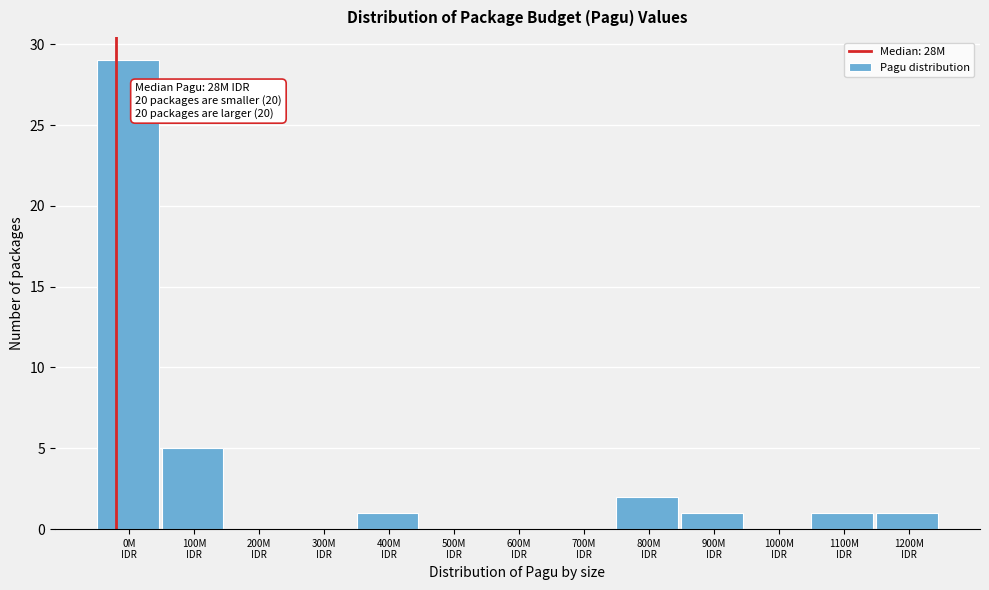

What is the greatest value displayed?

29